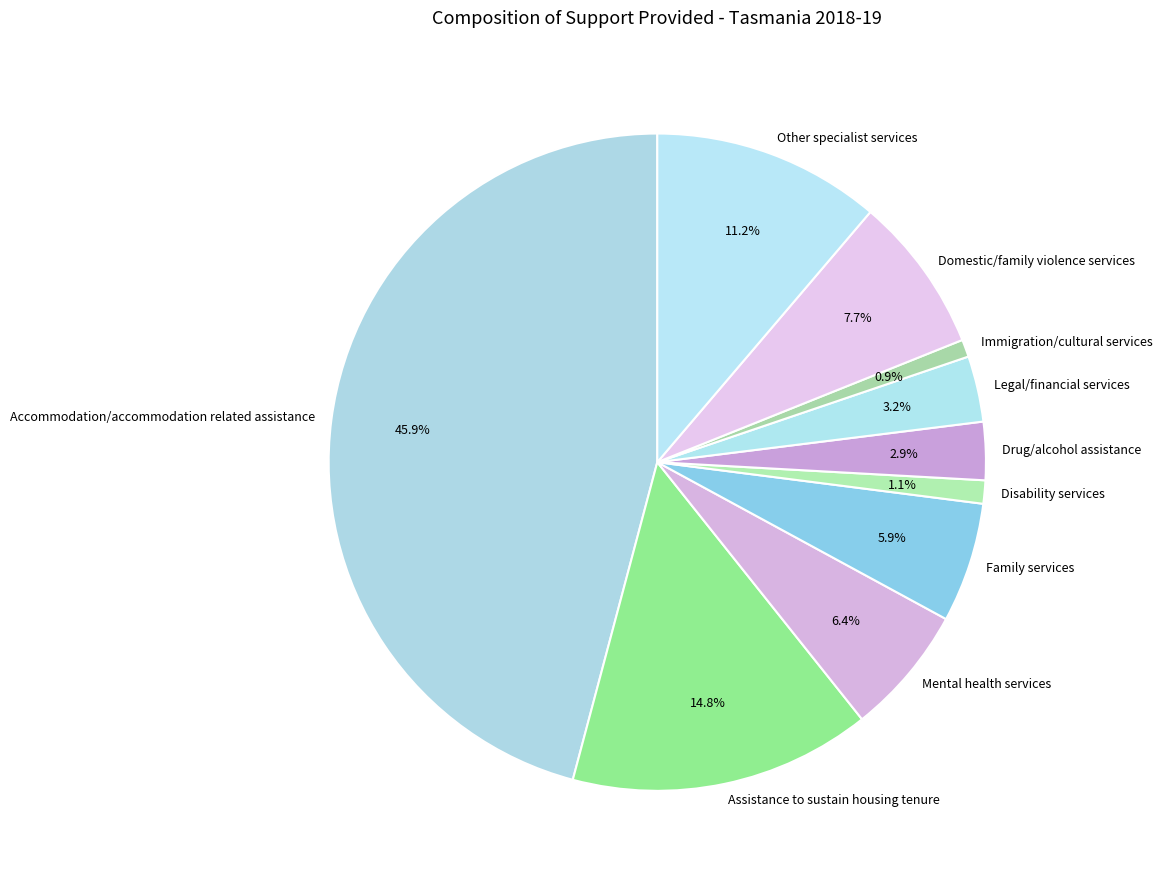

Which category has the biggest portion of the pie?

Accommodation/accommodation related assistance